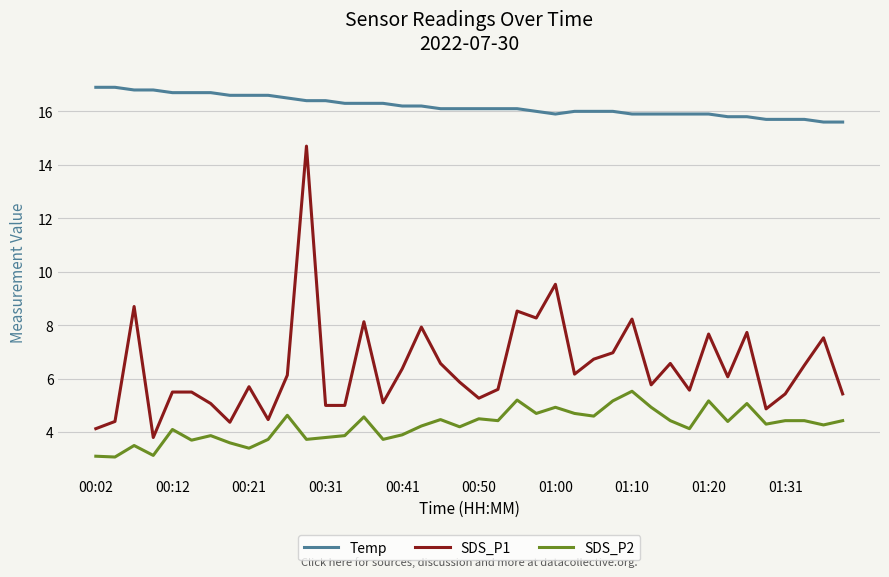

What is the highest value of the Temp series?

16.9